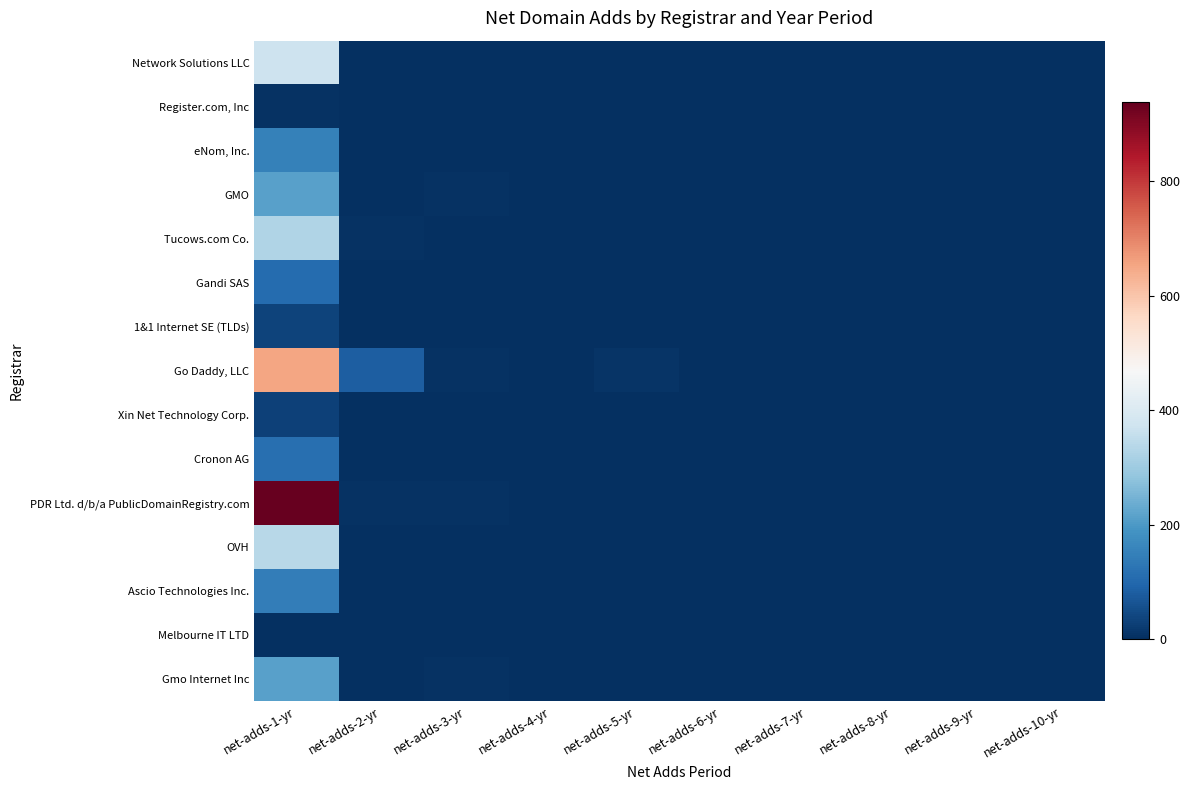

Reading left to right, list all the values displayed in this chart.

Network Solutions LLC: net-adds-1-yr=372	net-adds-2-yr=0	net-adds-3-yr=2	net-adds-4-yr=0	net-adds-5-yr=2	net-adds-6-yr=0	net-adds-7-yr=0	net-adds-8-yr=0	net-adds-9-yr=0	net-adds-10-yr=0
Register.com, Inc: net-adds-1-yr=7	net-adds-2-yr=0	net-adds-3-yr=0	net-adds-4-yr=0	net-adds-5-yr=0	net-adds-6-yr=0	net-adds-7-yr=0	net-adds-8-yr=0	net-adds-9-yr=0	net-adds-10-yr=0
eNom, Inc.: net-adds-1-yr=151	net-adds-2-yr=1	net-adds-3-yr=0	net-adds-4-yr=0	net-adds-5-yr=0	net-adds-6-yr=0	net-adds-7-yr=0	net-adds-8-yr=0	net-adds-9-yr=0	net-adds-10-yr=0
GMO: net-adds-1-yr=213	net-adds-2-yr=1	net-adds-3-yr=4	net-adds-4-yr=0	net-adds-5-yr=1	net-adds-6-yr=0	net-adds-7-yr=0	net-adds-8-yr=0	net-adds-9-yr=0	net-adds-10-yr=0
Tucows.com Co.: net-adds-1-yr=326	net-adds-2-yr=5	net-adds-3-yr=3	net-adds-4-yr=0	net-adds-5-yr=3	net-adds-6-yr=0	net-adds-7-yr=0	net-adds-8-yr=0	net-adds-9-yr=0	net-adds-10-yr=0
Gandi SAS: net-adds-1-yr=109	net-adds-2-yr=2	net-adds-3-yr=0	net-adds-4-yr=0	net-adds-5-yr=0	net-adds-6-yr=0	net-adds-7-yr=0	net-adds-8-yr=0	net-adds-9-yr=0	net-adds-10-yr=3
1&1 Internet SE (TLDs): net-adds-1-yr=35	net-adds-2-yr=2	net-adds-3-yr=1	net-adds-4-yr=0	net-adds-5-yr=0	net-adds-6-yr=0	net-adds-7-yr=0	net-adds-8-yr=0	net-adds-9-yr=0	net-adds-10-yr=0
Go Daddy, LLC: net-adds-1-yr=655	net-adds-2-yr=81	net-adds-3-yr=4	net-adds-4-yr=0	net-adds-5-yr=8	net-adds-6-yr=0	net-adds-7-yr=0	net-adds-8-yr=0	net-adds-9-yr=0	net-adds-10-yr=2
Xin Net Technology Corp.: net-adds-1-yr=30	net-adds-2-yr=0	net-adds-3-yr=2	net-adds-4-yr=1	net-adds-5-yr=1	net-adds-6-yr=0	net-adds-7-yr=0	net-adds-8-yr=0	net-adds-9-yr=0	net-adds-10-yr=3
Cronon AG: net-adds-1-yr=114	net-adds-2-yr=0	net-adds-3-yr=0	net-adds-4-yr=0	net-adds-5-yr=0	net-adds-6-yr=0	net-adds-7-yr=0	net-adds-8-yr=0	net-adds-9-yr=0	net-adds-10-yr=0
PDR Ltd. d/b/a PublicDomainRegistry.com: net-adds-1-yr=937	net-adds-2-yr=7	net-adds-3-yr=7	net-adds-4-yr=0	net-adds-5-yr=0	net-adds-6-yr=0	net-adds-7-yr=0	net-adds-8-yr=0	net-adds-9-yr=0	net-adds-10-yr=0
OVH: net-adds-1-yr=339	net-adds-2-yr=0	net-adds-3-yr=0	net-adds-4-yr=0	net-adds-5-yr=0	net-adds-6-yr=0	net-adds-7-yr=0	net-adds-8-yr=0	net-adds-9-yr=0	net-adds-10-yr=0
Ascio Technologies Inc.: net-adds-1-yr=144	net-adds-2-yr=0	net-adds-3-yr=0	net-adds-4-yr=0	net-adds-5-yr=0	net-adds-6-yr=0	net-adds-7-yr=0	net-adds-8-yr=0	net-adds-9-yr=0	net-adds-10-yr=0
Melbourne IT LTD: net-adds-1-yr=2	net-adds-2-yr=1	net-adds-3-yr=0	net-adds-4-yr=0	net-adds-5-yr=0	net-adds-6-yr=0	net-adds-7-yr=0	net-adds-8-yr=0	net-adds-9-yr=0	net-adds-10-yr=0
Gmo Internet Inc: net-adds-1-yr=213	net-adds-2-yr=1	net-adds-3-yr=4	net-adds-4-yr=0	net-adds-5-yr=1	net-adds-6-yr=0	net-adds-7-yr=0	net-adds-8-yr=0	net-adds-9-yr=0	net-adds-10-yr=0